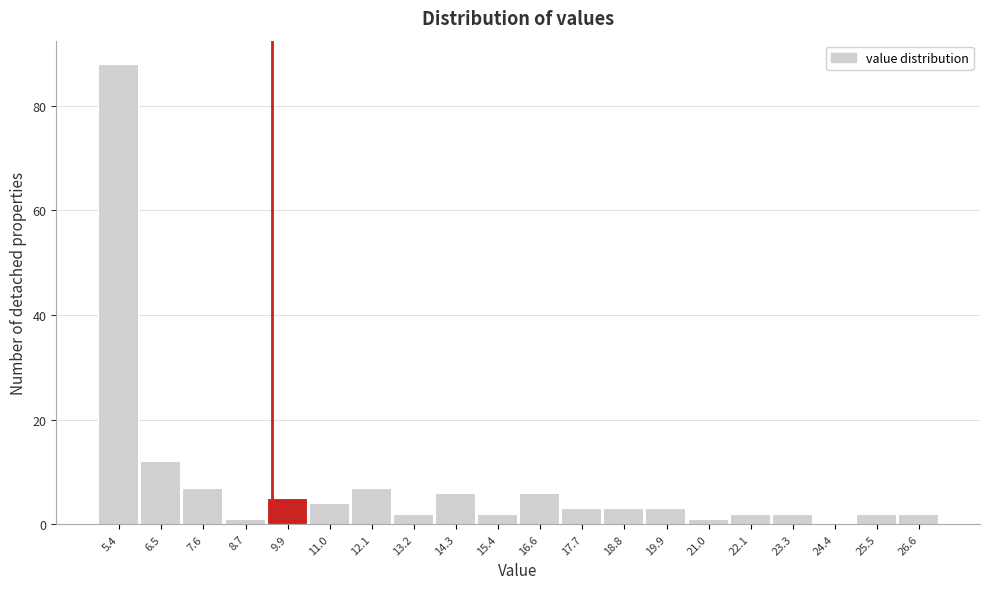

Reading left to right, list all the values displayed in this chart.

5.4=88	6.5=12	7.6=7	8.7=1	9.9=5	11.0=4	12.1=7	13.2=2	14.3=6	15.4=2	16.6=6	17.7=3	18.8=3	19.9=3	21.0=1	22.1=2	23.3=2	24.4=0	25.5=2	26.6=2